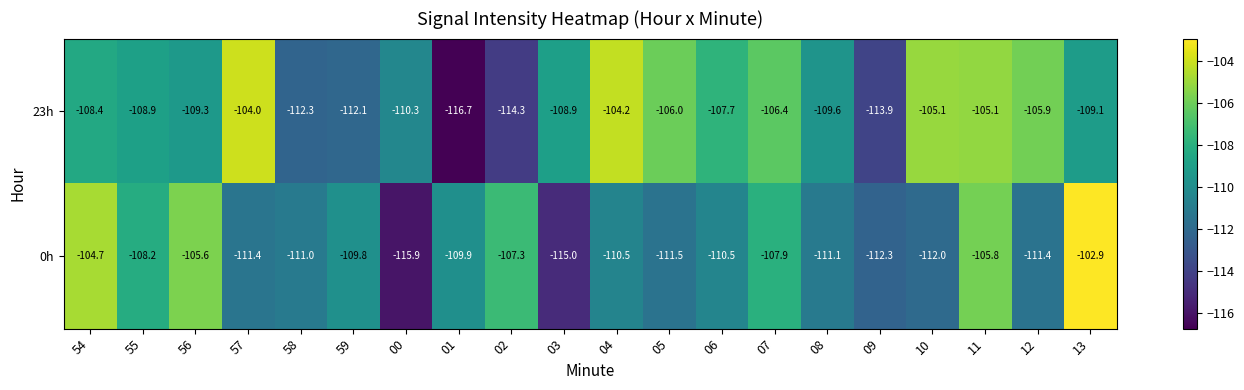

At which label does 0h first exceed -110?

54